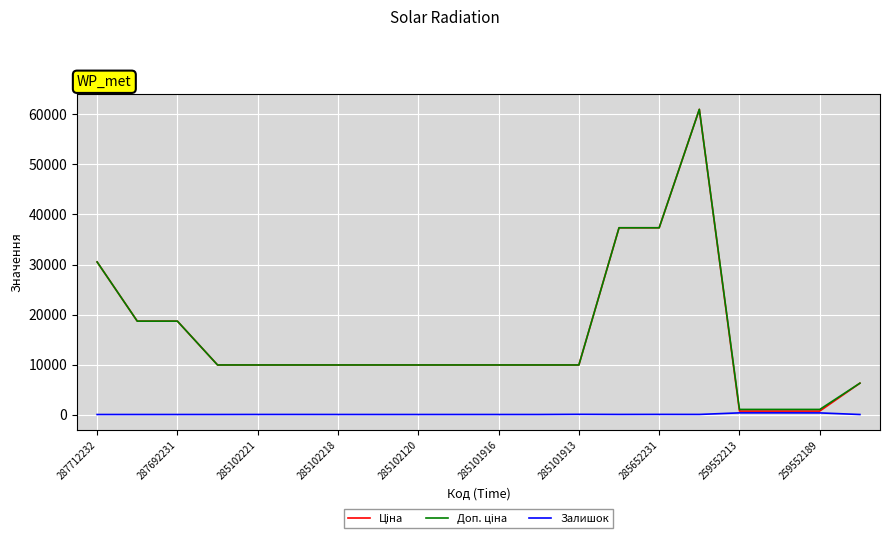

True or false: Залишок and Ціна cross at least once.

False